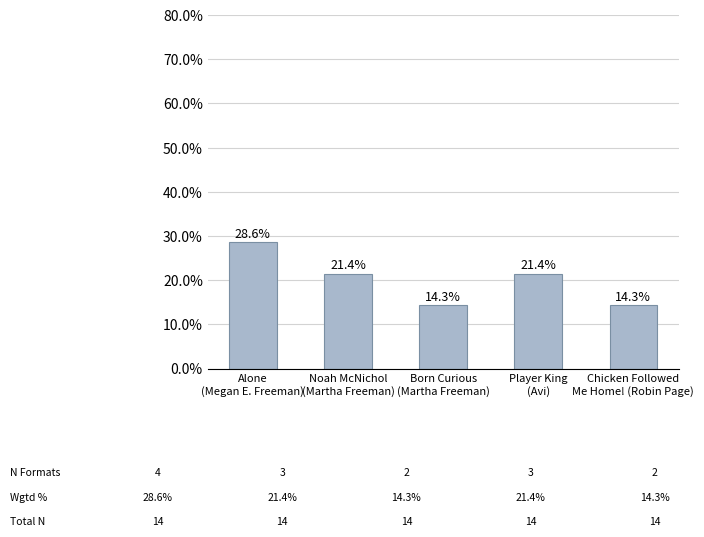

What is the minimum value shown in the chart?

14.3